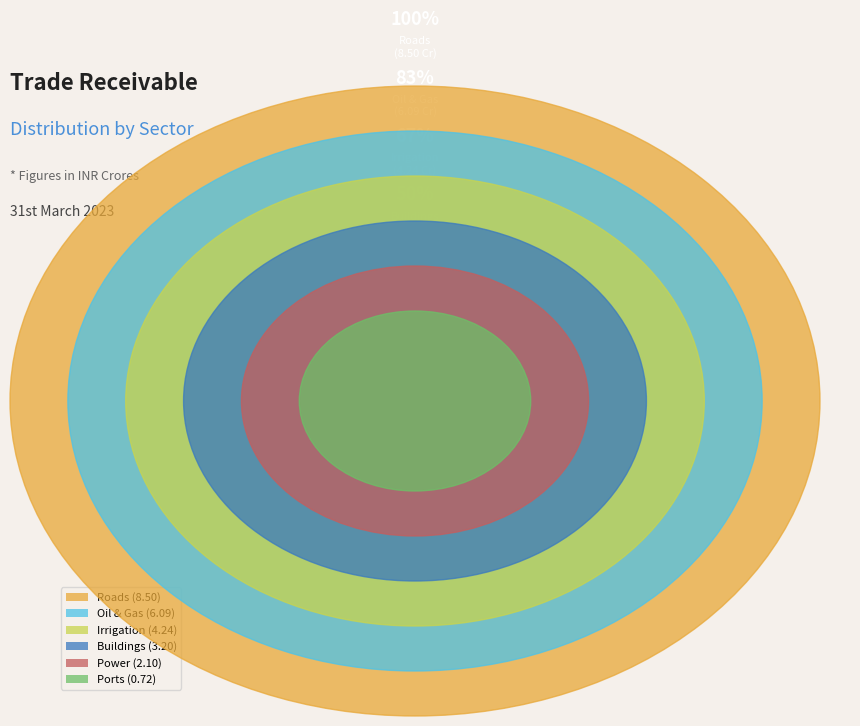

Do Roads and Oil & Gas together represent more than half of the pie?

Yes